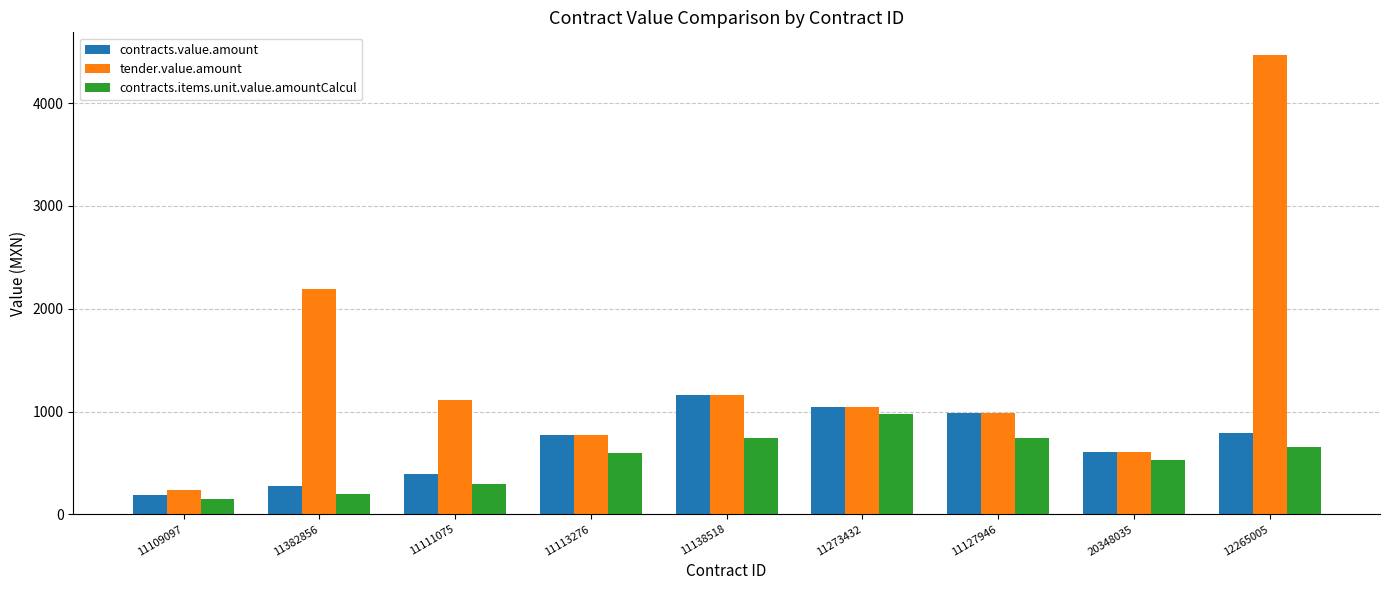

What is the label of the 6th bar from the right?

11113276